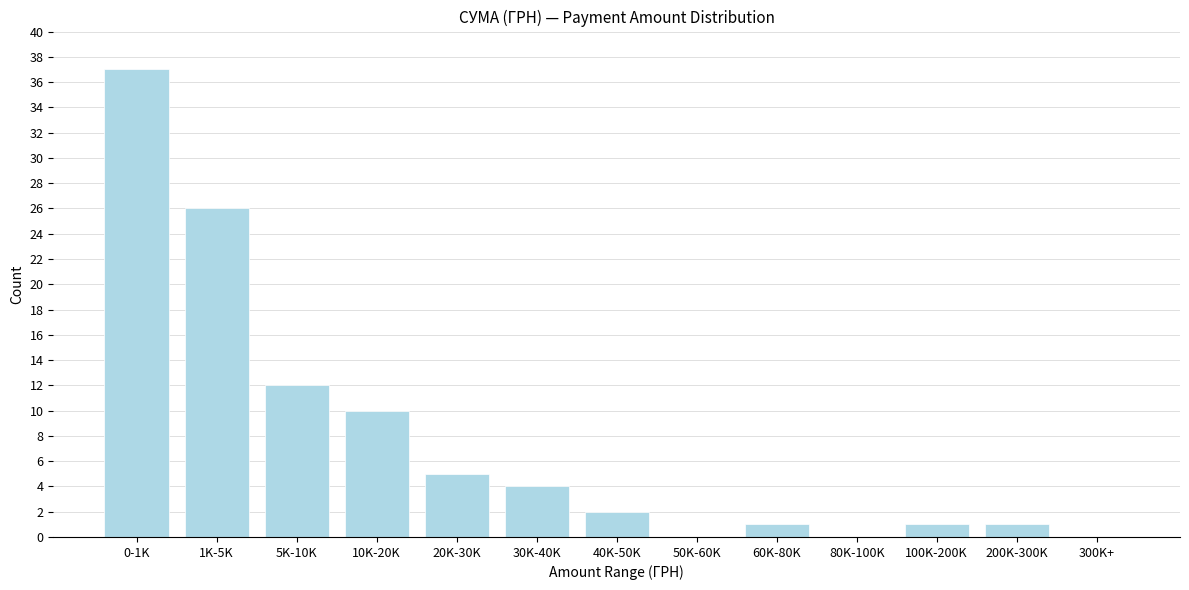

Reading left to right, transcribe all the data shown in this chart.

0-1K=37	1K-5K=26	5K-10K=12	10K-20K=10	20K-30K=5	30K-40K=4	40K-50K=2	50K-60K=0	60K-80K=1	80K-100K=0	100K-200K=1	200K-300K=1	300K+=0